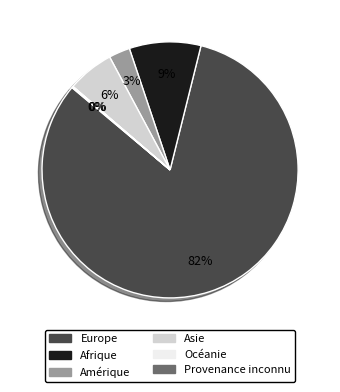

Between Europe and Amérique, which is larger?

Europe